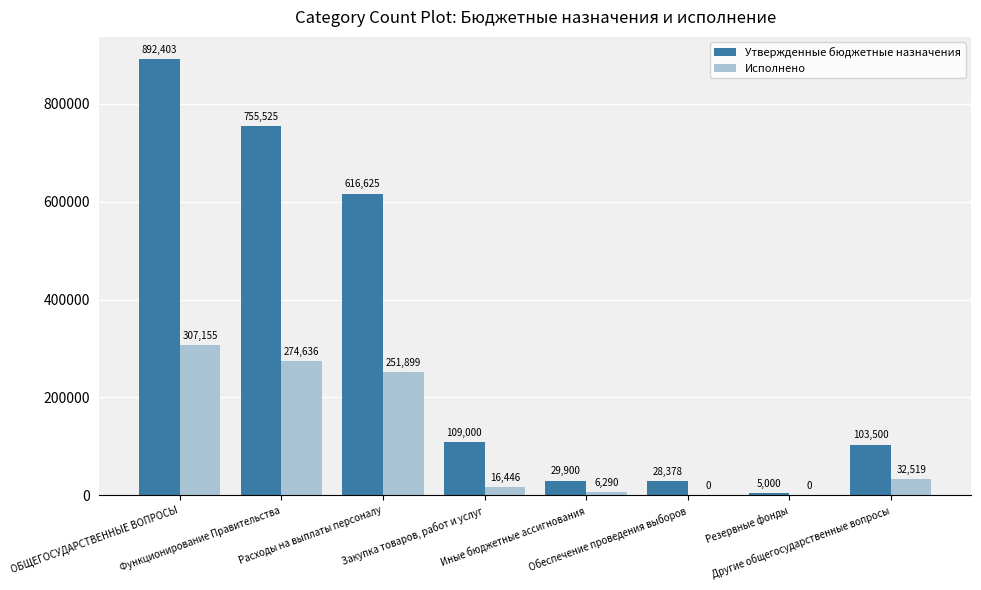

Which series has the largest total across all categories?

Утвержденные бюджетные назначения